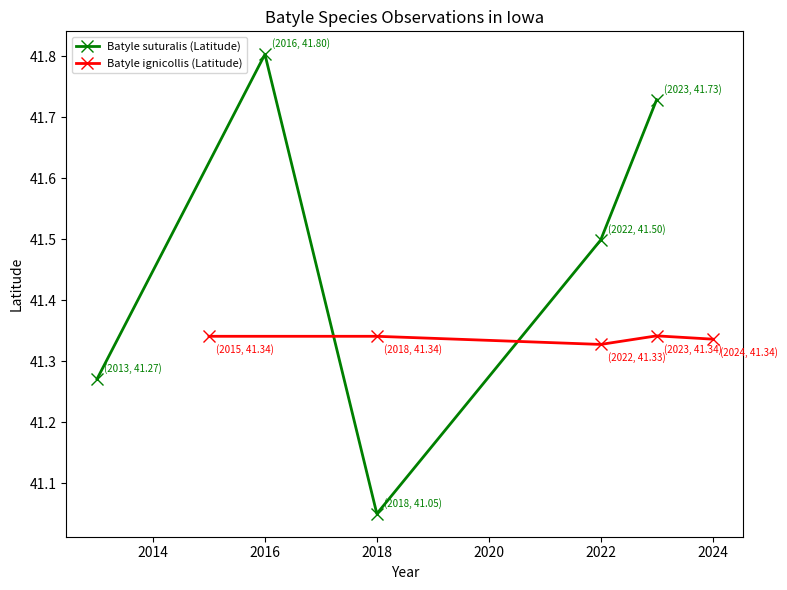

Where is Batyle suturalis (Latitude) nearest to the value 41?

2018